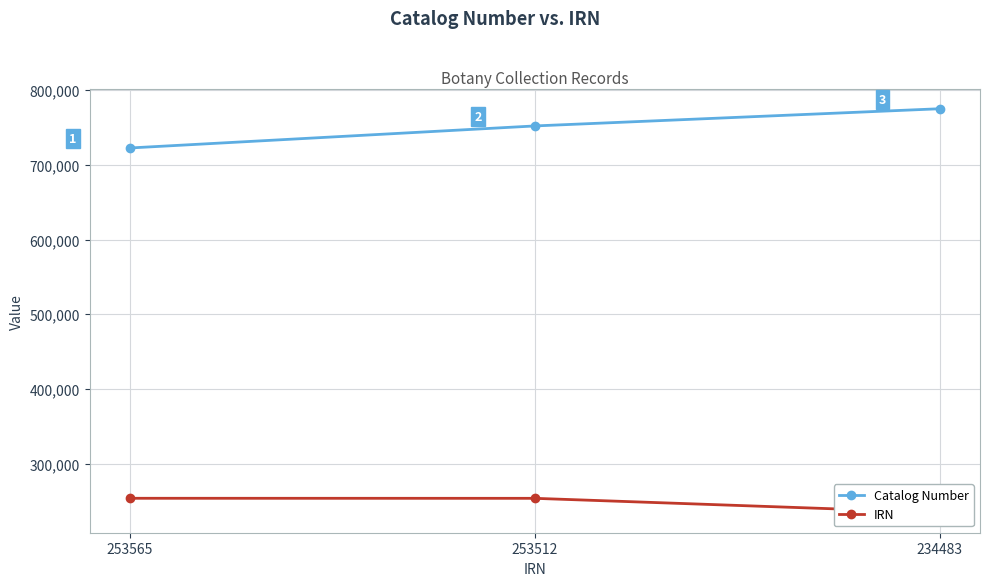

What is the sum of the Catalog Number values at 253565 and 253512?

1474975